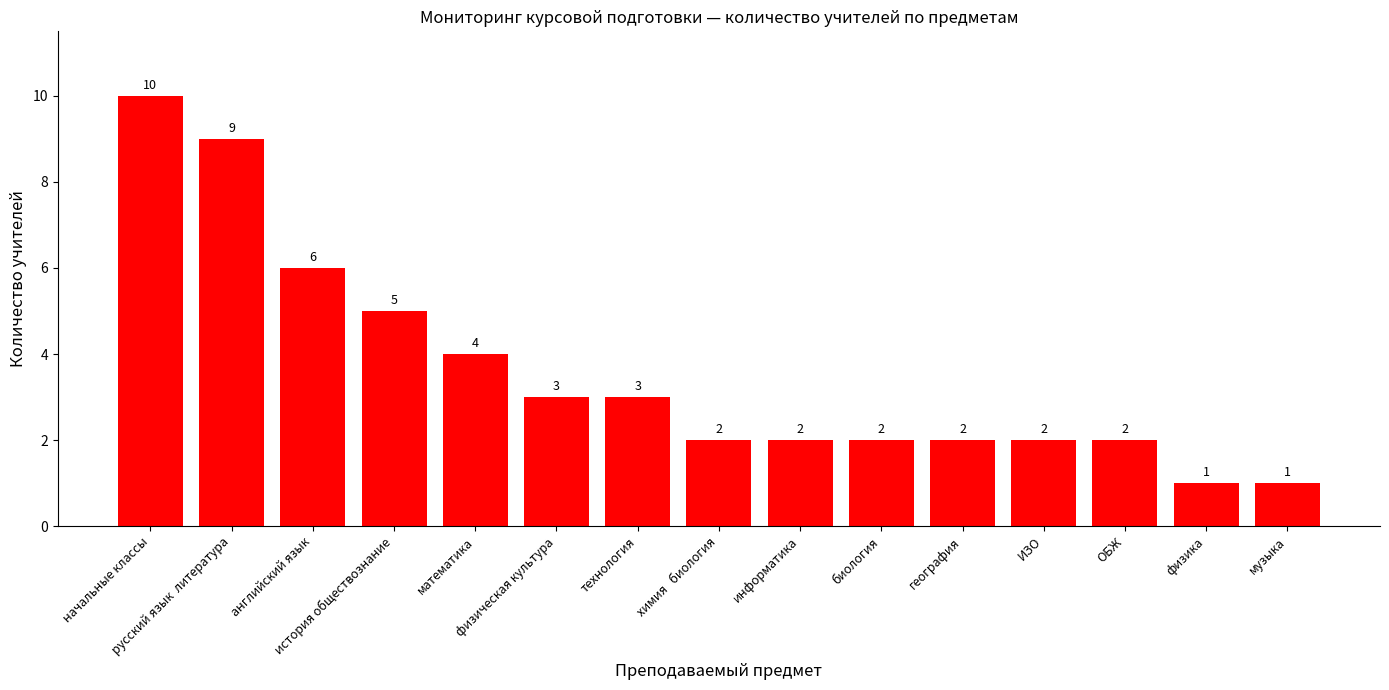

How many bars are there in total?

15